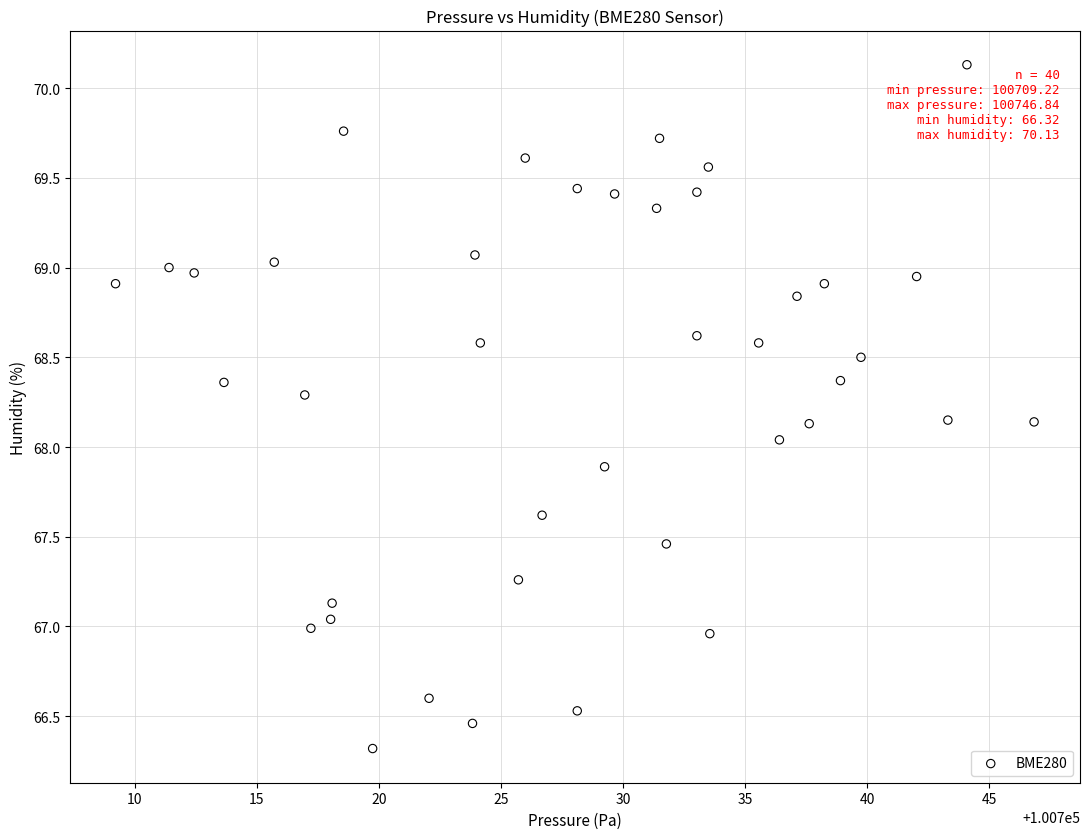

What is the range of X values (max minus min)?

37.6